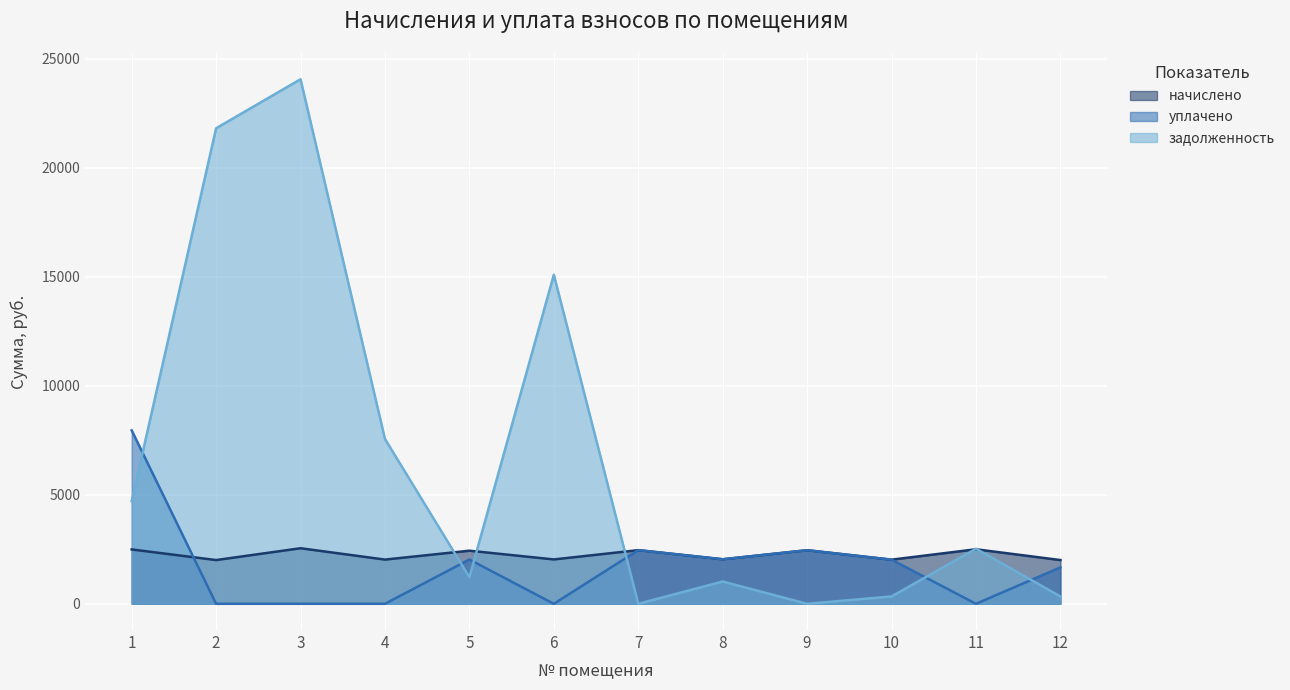

Which series has the widest spread of values?

задолженность